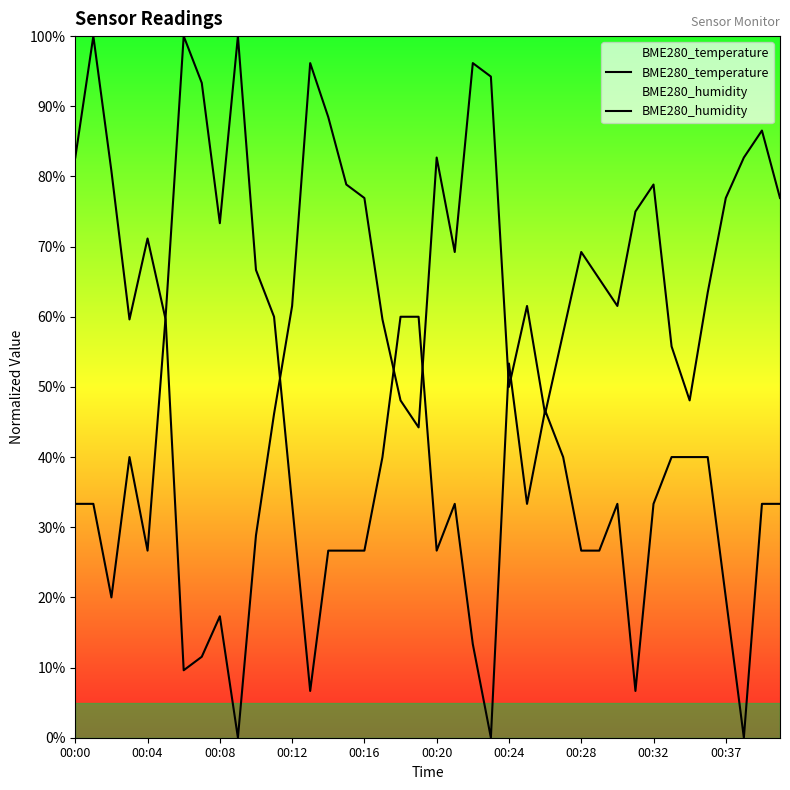

At which category is the sum across all series the highest?

00:04